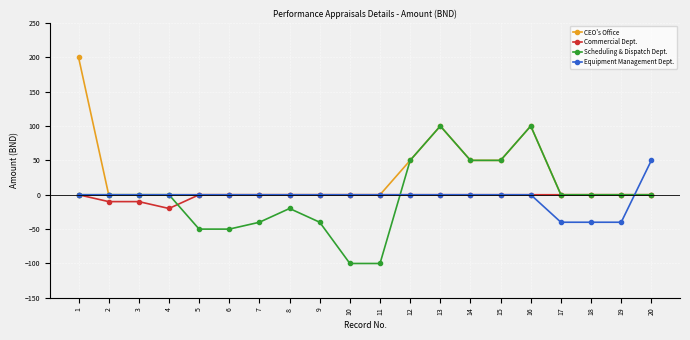

Reading left to right, transcribe all the data shown in this chart.

CEO's Office: 1=200	2=0	3=0	4=0	5=0	6=0	7=0	8=0	9=0	10=0	11=0	12=50	13=100	14=50	15=50	16=100	17=0	18=0	19=0	20=0
Commercial Dept.: 1=0	2=-10	3=-10	4=-20	5=0	6=0	7=0	8=0	9=0	10=0	11=0	12=0	13=0	14=0	15=0	16=0	17=0	18=0	19=0	20=0
Scheduling & Dispatch Dept.: 1=0	2=0	3=0	4=0	5=-50	6=-50	7=-40	8=-20	9=-40	10=-100	11=-100	12=50	13=100	14=50	15=50	16=100	17=0	18=0	19=0	20=0
Equipment Management Dept.: 1=0	2=0	3=0	4=0	5=0	6=0	7=0	8=0	9=0	10=0	11=0	12=0	13=0	14=0	15=0	16=0	17=-40	18=-40	19=-40	20=50